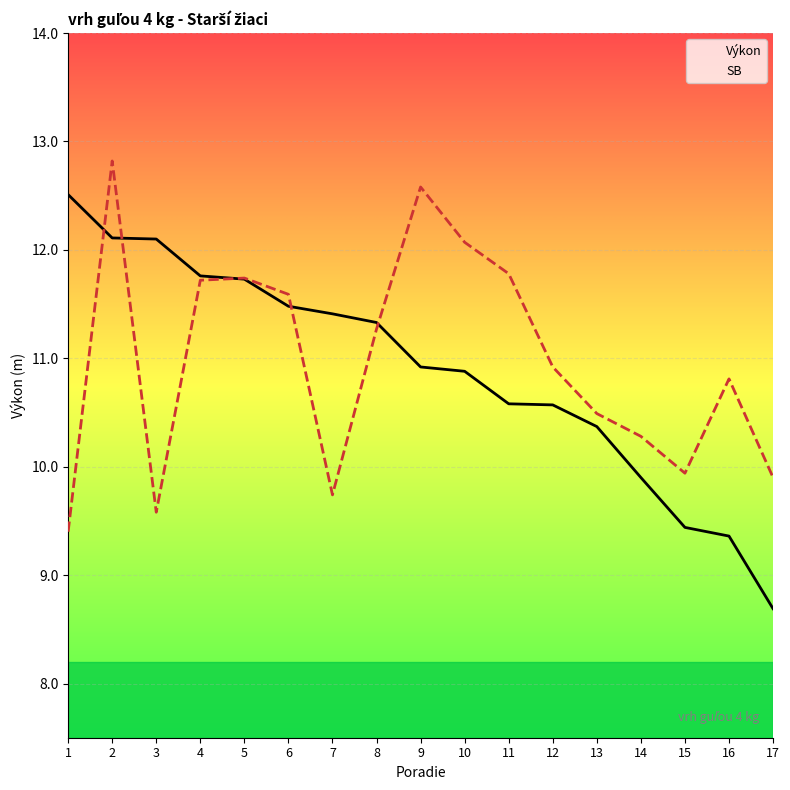

The SB series shows 4.8 at 17. True or false?

False